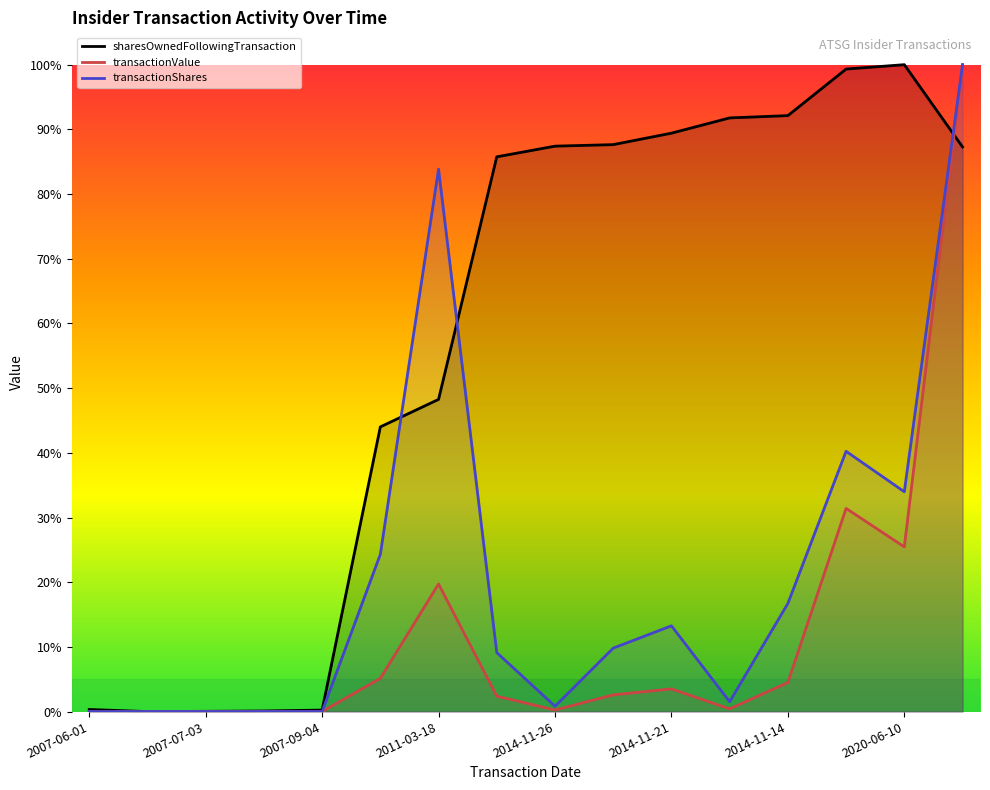

True or false: transactionValue has a value of 0.0 at 2014-11-26.

True